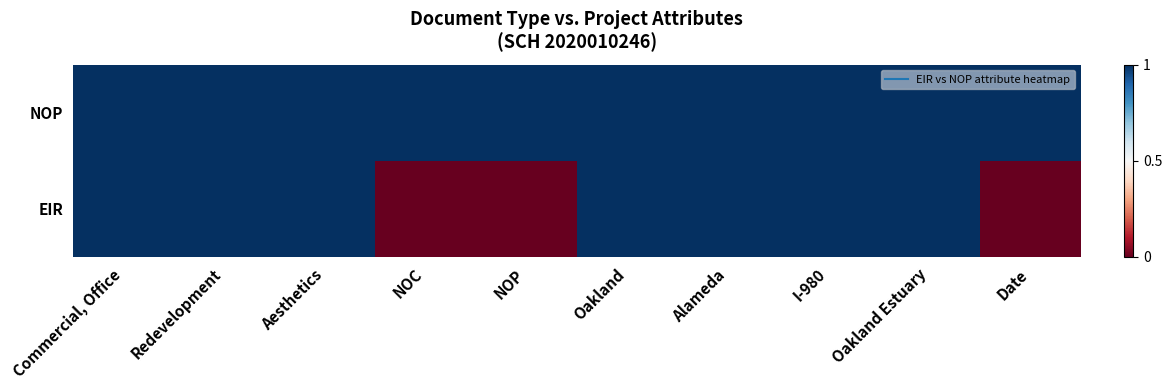

List the series in order of their overall mean, highest first.

NOP, EIR